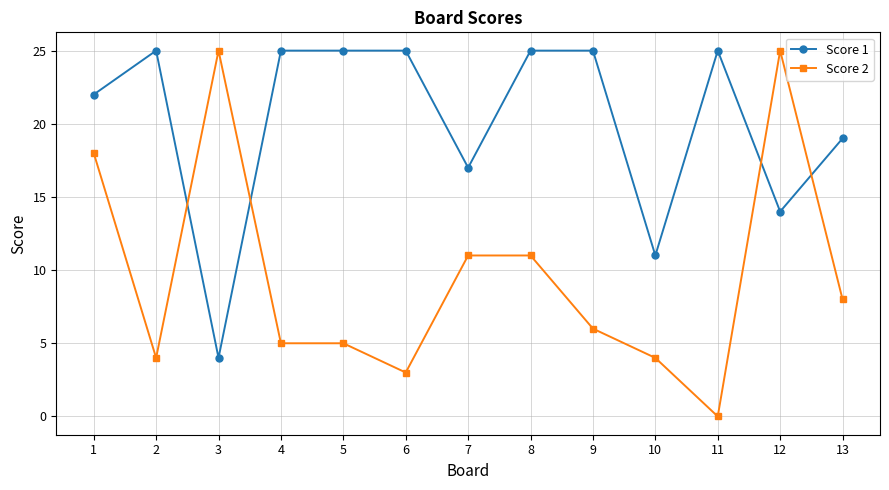

Which series has the largest range (max minus min)?

Score 2